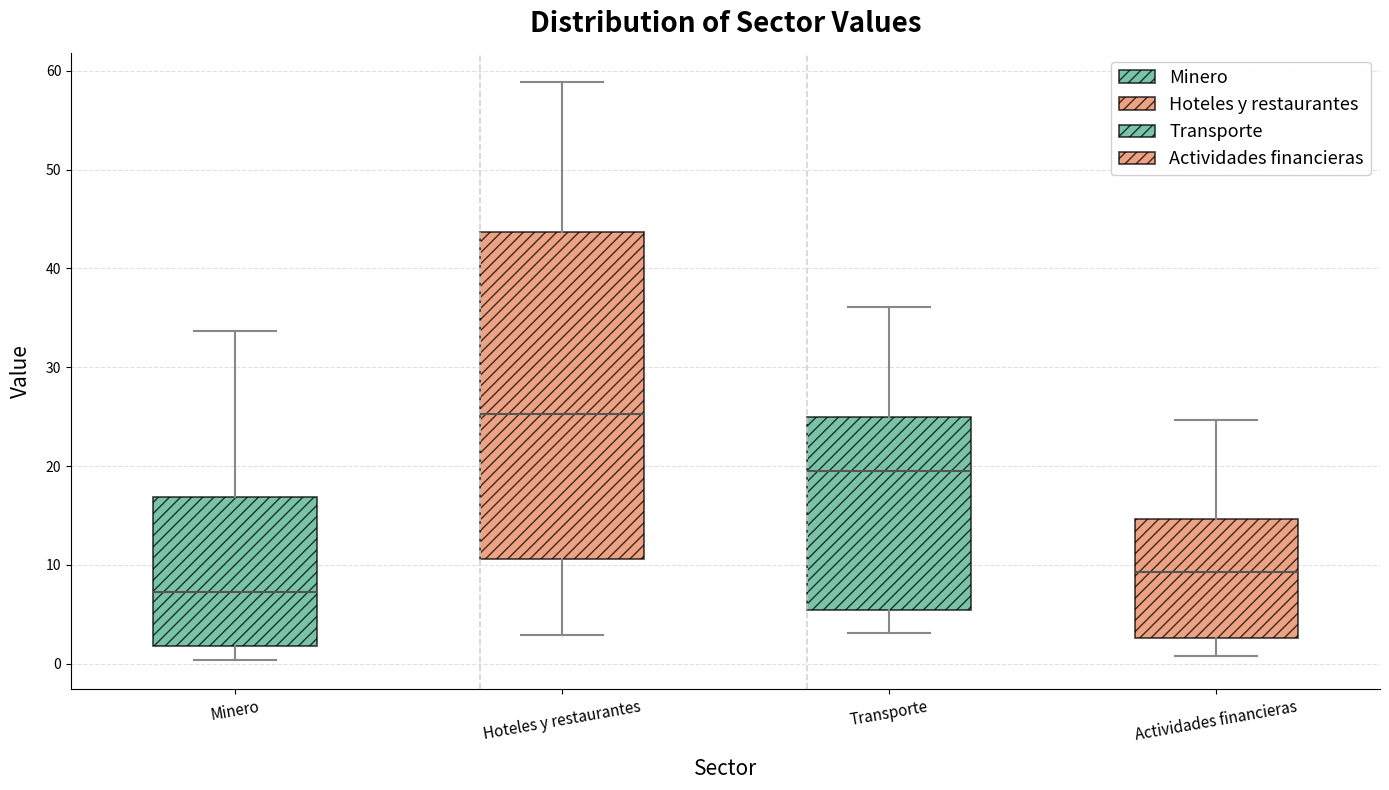

Where does the upper whisker of the box for Hoteles y restaurantes end on the y-axis? The values are not printed on the chart, so give them approximately, as read against the axis.

59